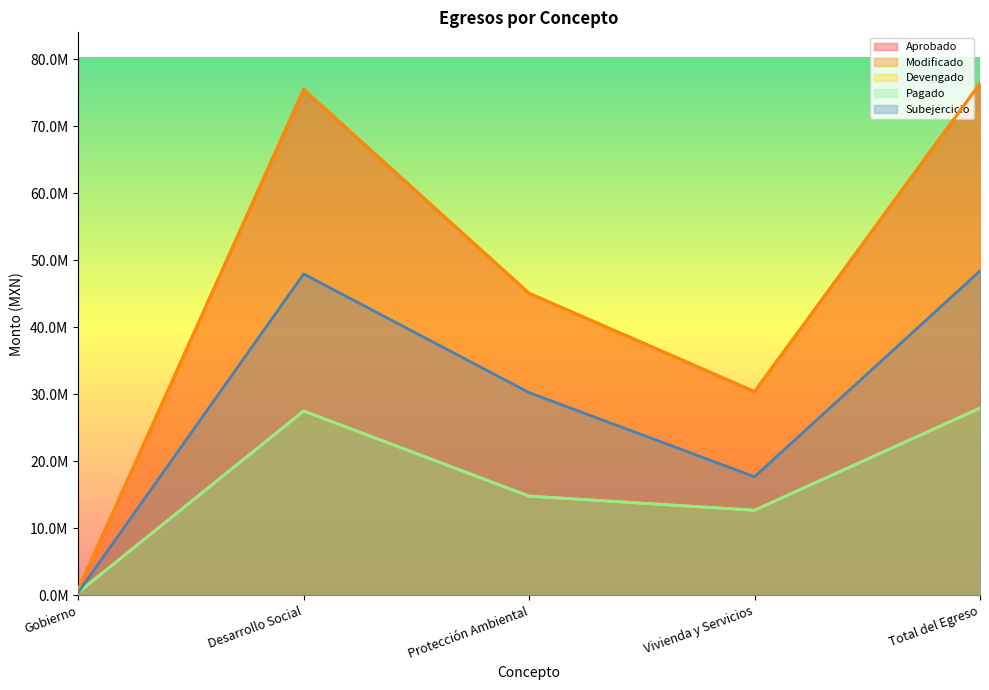

At which category does Subejercicio reach its first local valley?

Vivienda y Servicios